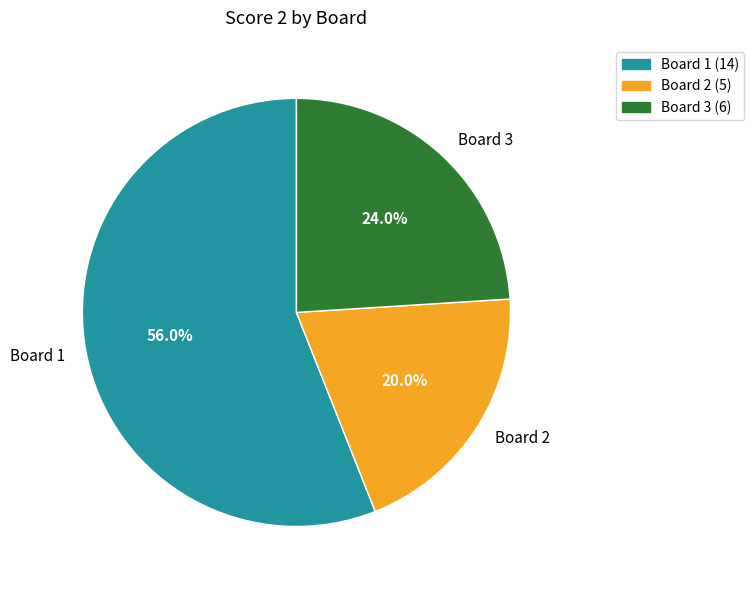

Combined, do Board 3 and Board 2 account for over 50%?

No